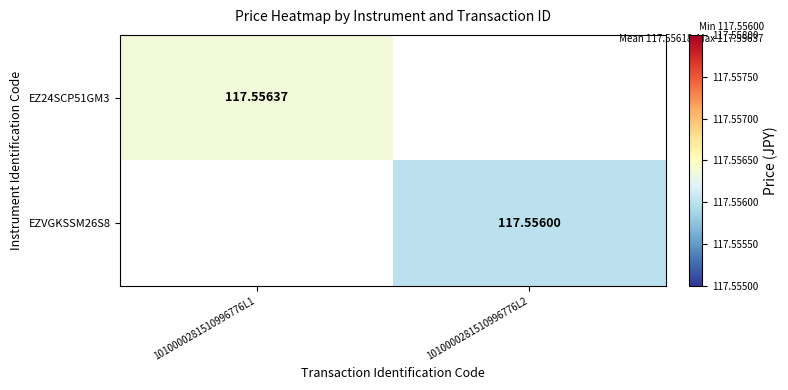

Is the value of EZ24SCP51GM3 at 1010000281510996776L1 greater than the value of EZVGKSSM26S8 at 1010000281510996776L2?

Yes